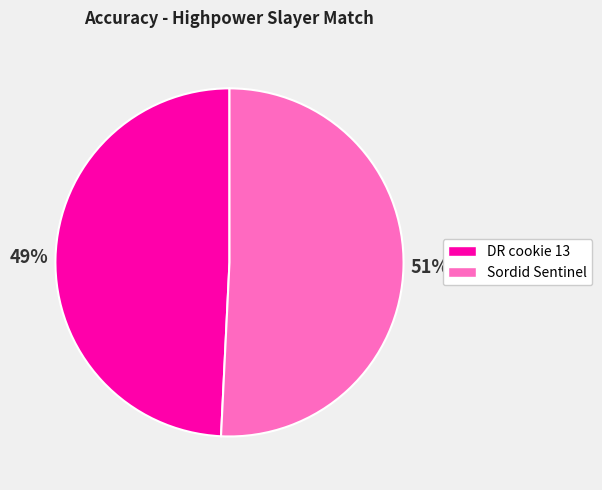

Approximately how many times larger is the value at DR cookie 13 compared to Sordid Sentinel?

1.0